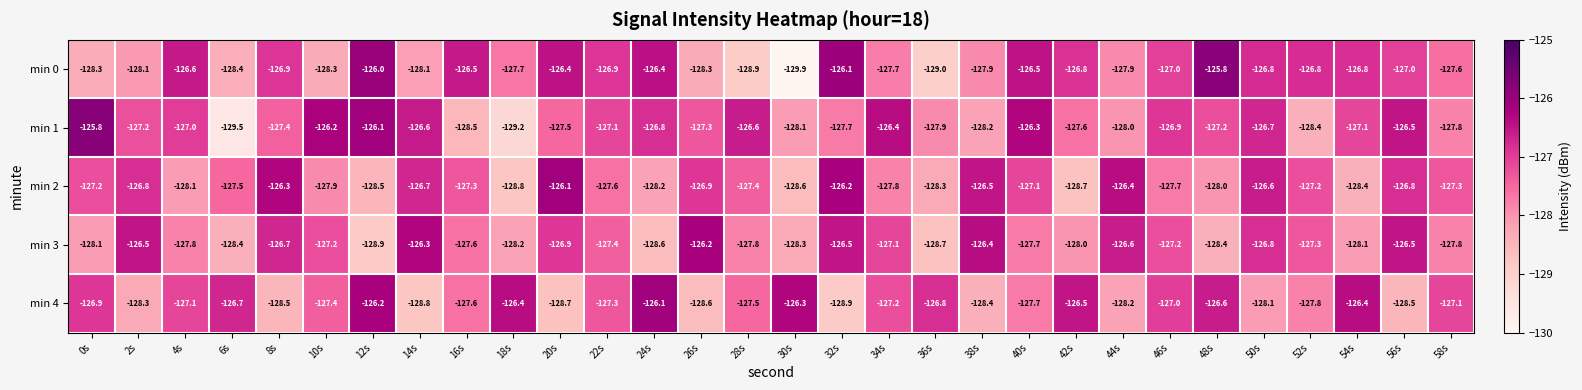

What is the difference between the highest and lowest values at 24s?

2.5